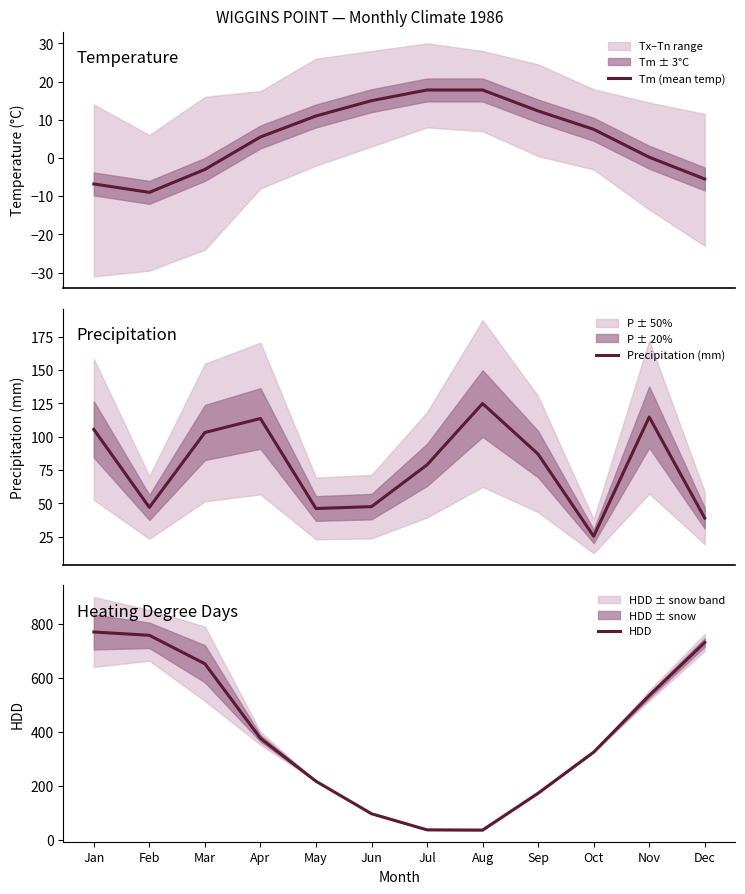

What is the minimum value shown in the chart?

-9.0